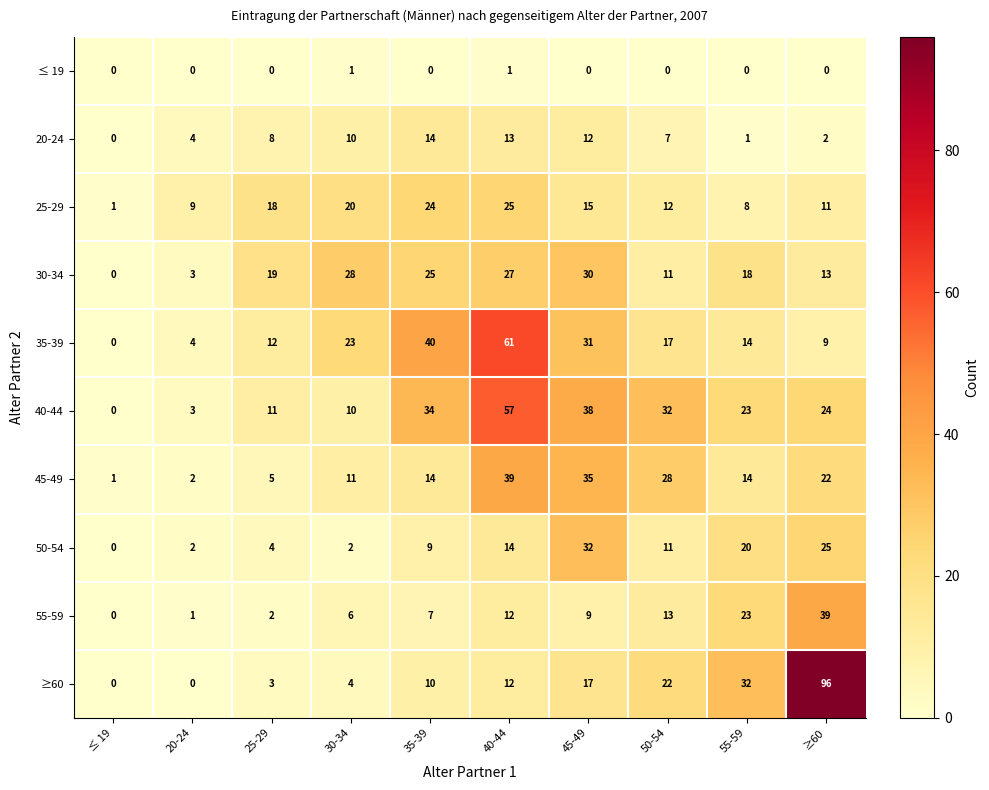

Count the number of data series in this chart.

10